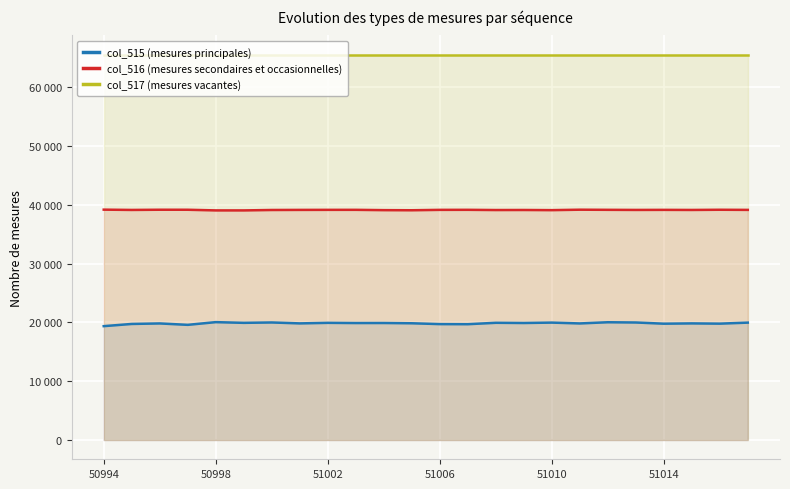

The col_515 (mesures principales) series shows 32448 at 22. True or false?

False